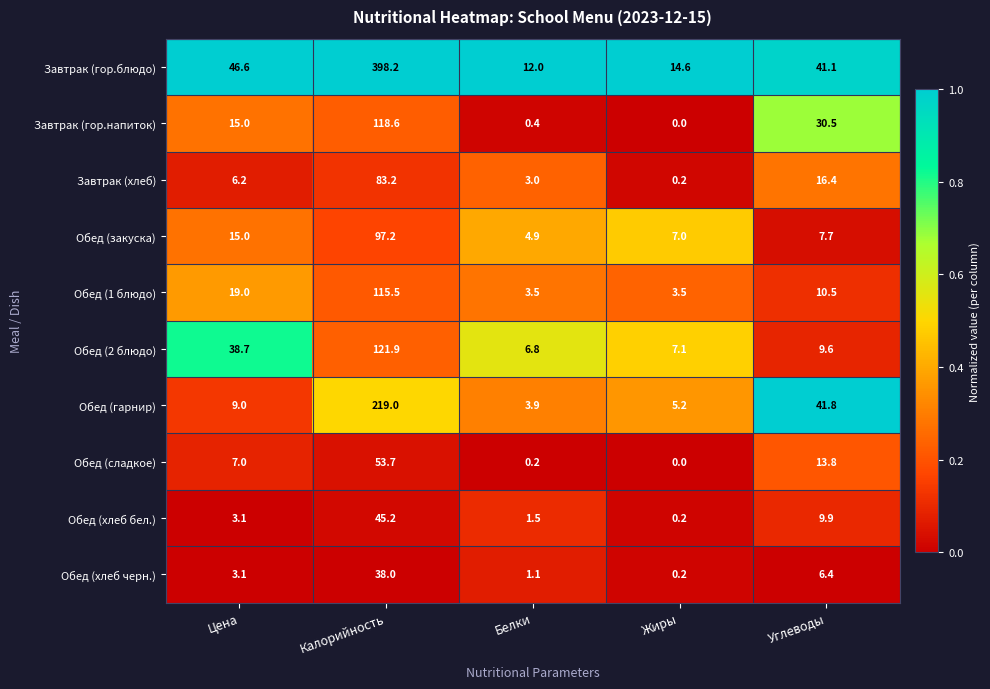

At which category is the sum across all series the highest?

Калорийность